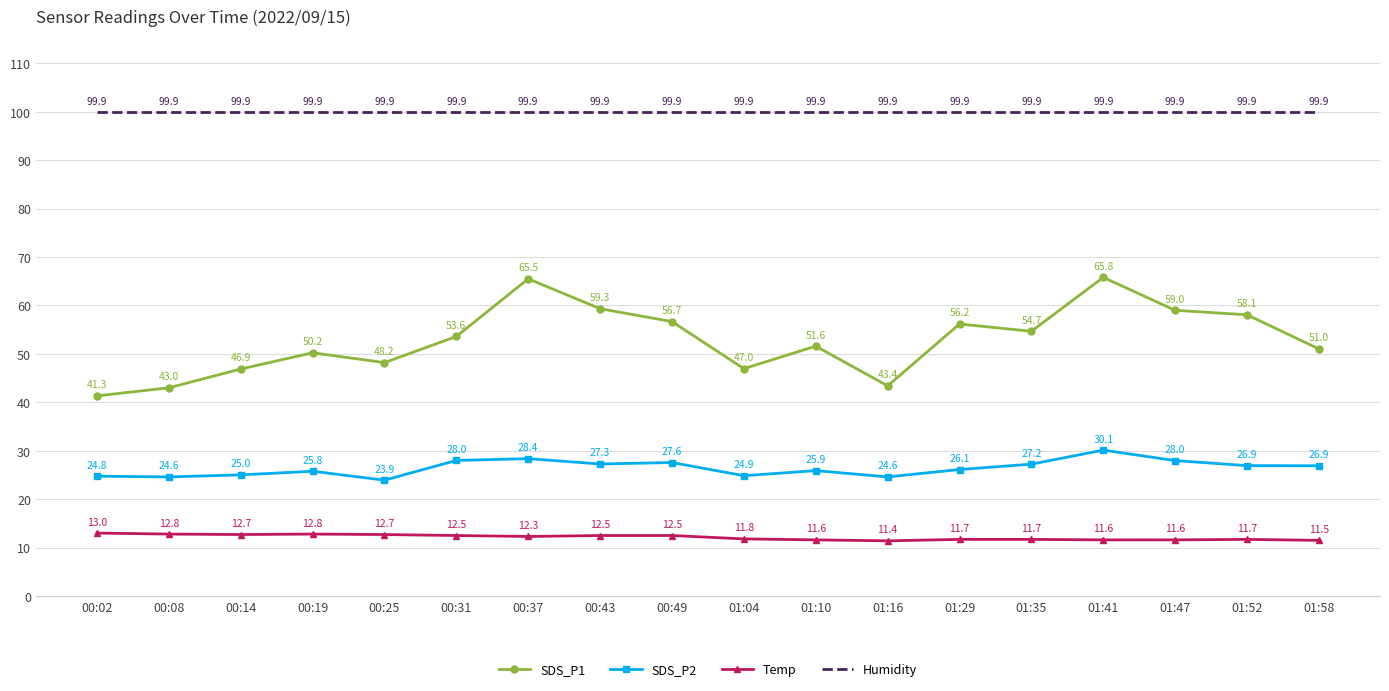

Which series has the widest spread of values?

SDS_P1